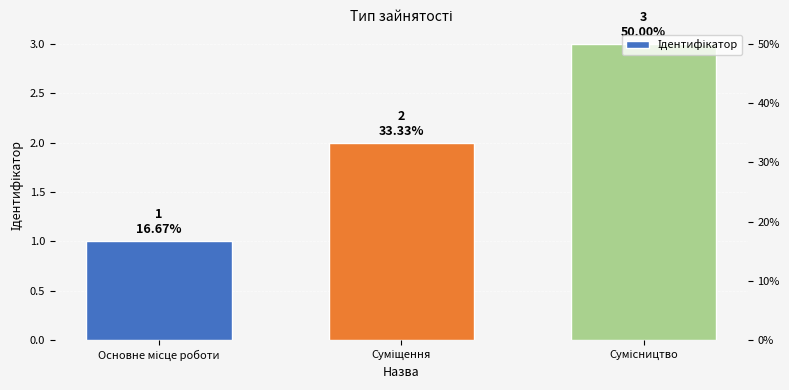

Reading right to left, list all the values displayed in this chart.

3	2	1